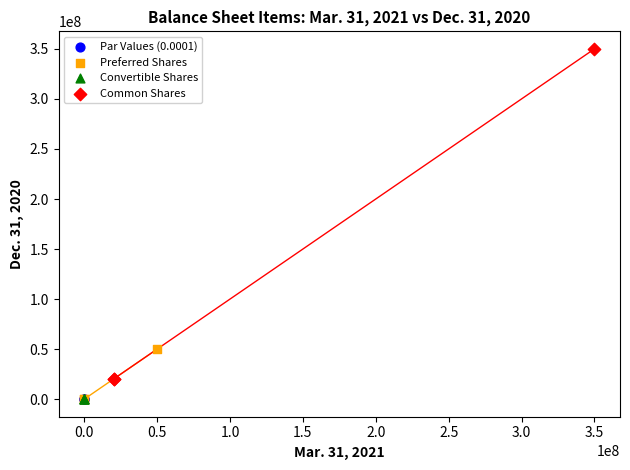

Which series contains the highest Y value?

Common Shares